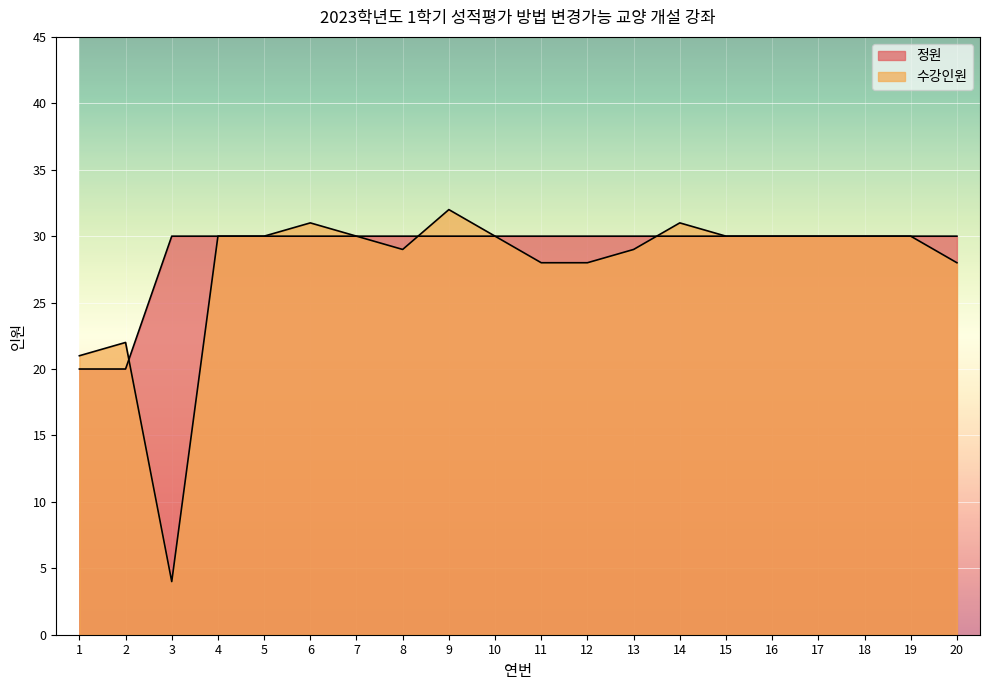

Is the value of 정원 at 5 greater than the value of 수강인원 at 4?

No